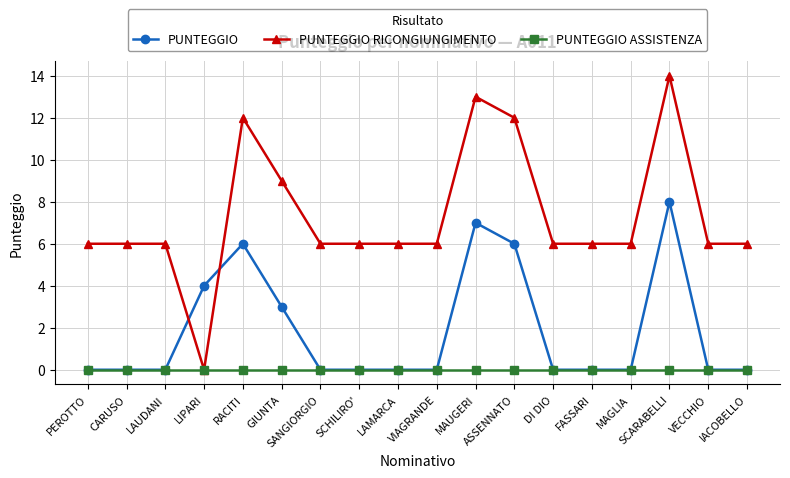

What is the maximum value for PUNTEGGIO?

8